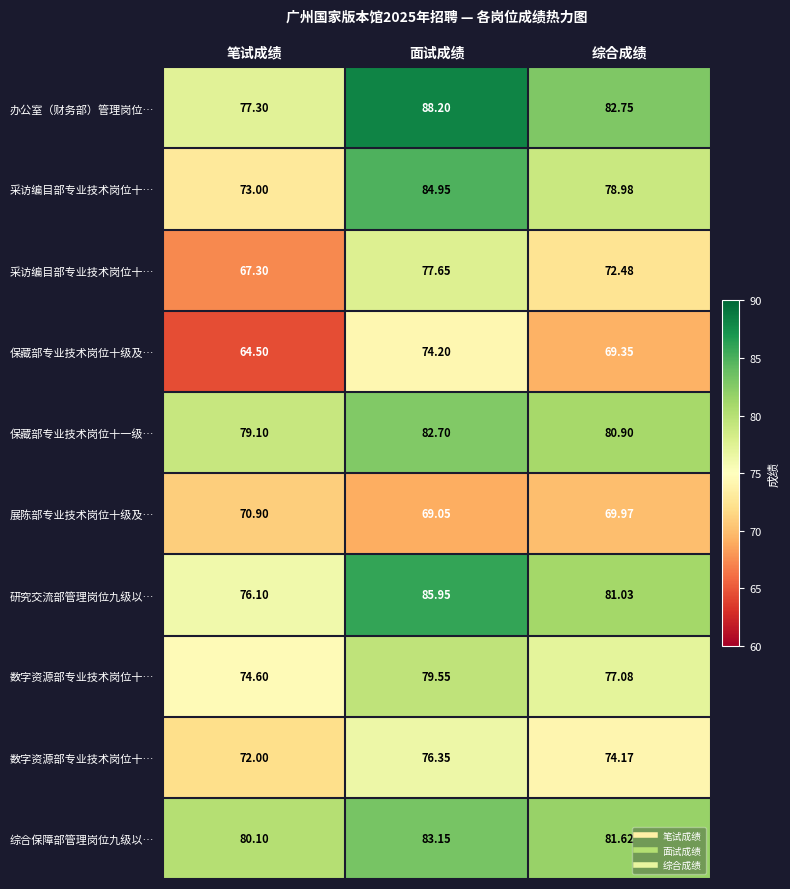

Which category has the highest value across all series?

面试成绩